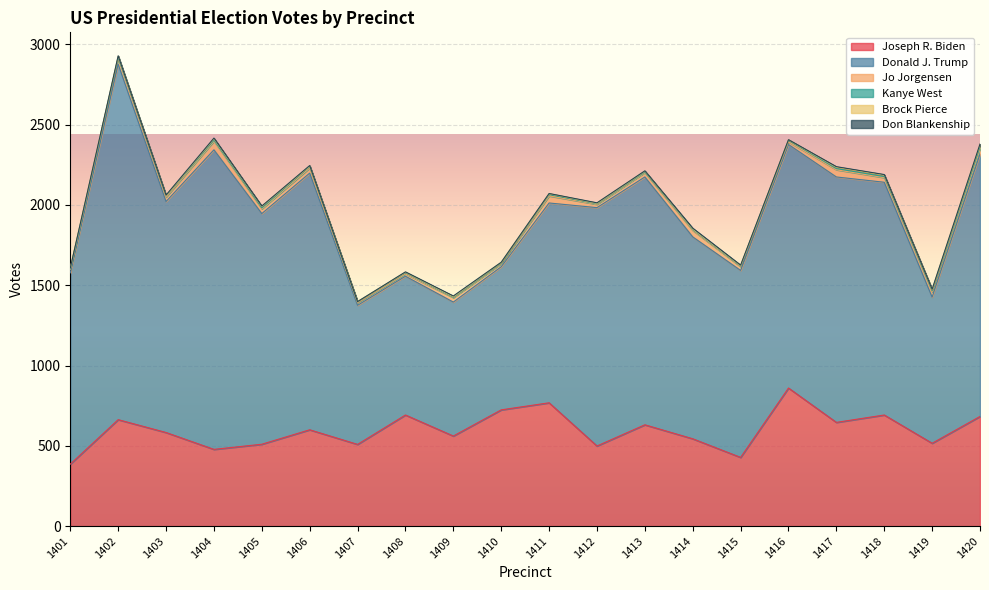

What is the difference between the Don Blankenship values at 1408 and 1416?

1